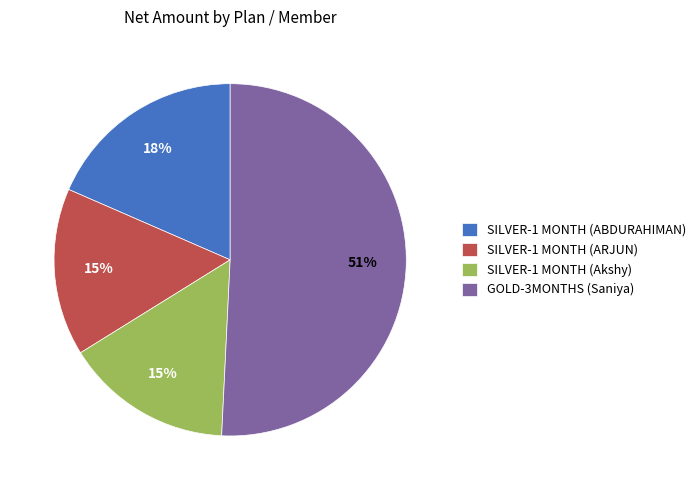

To the nearest percent, what percentage of the pie is SILVER-1 MONTH (ARJUN)?

15%